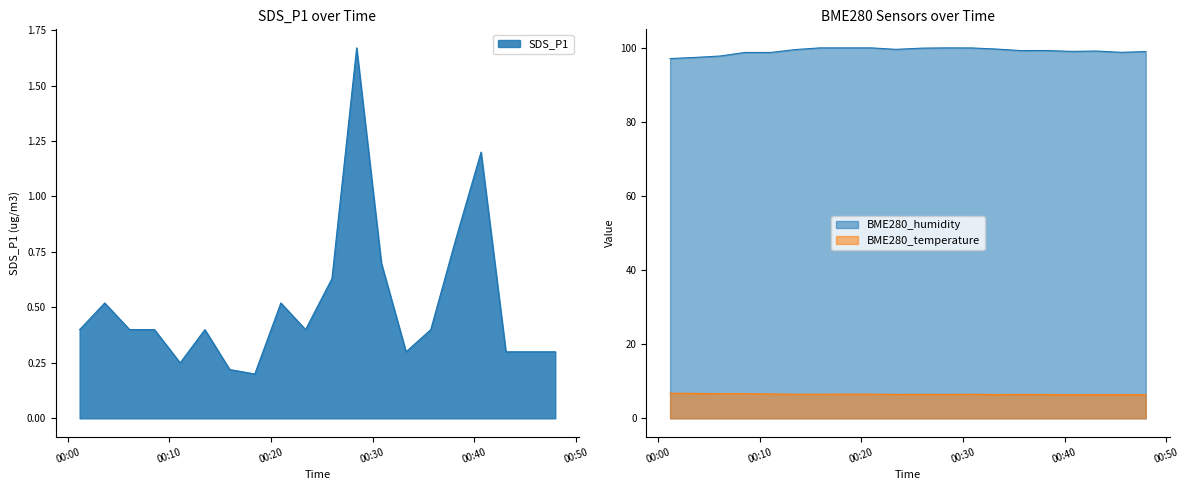

Which series has the widest spread of values?

BME280_humidity